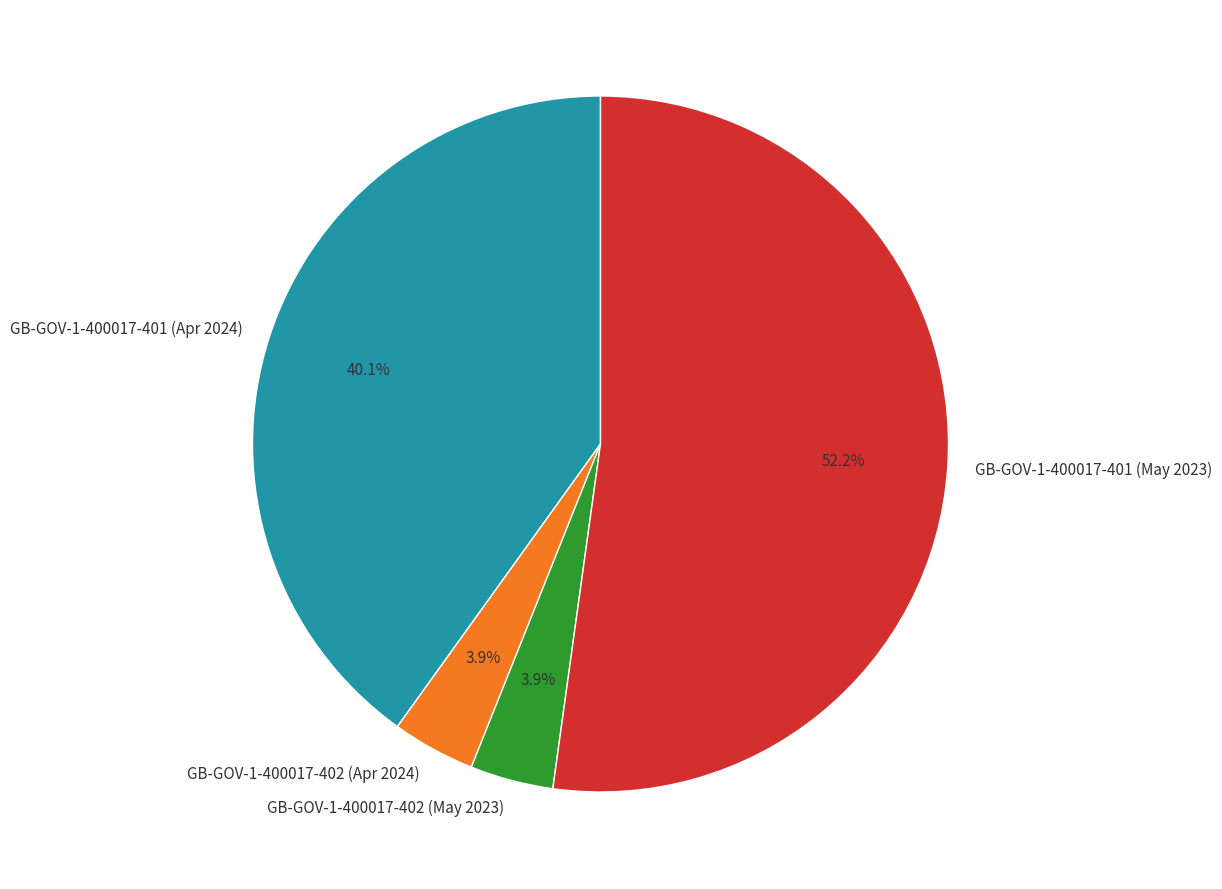

True or false: GB-GOV-1-400017-401 (May 2023) accounts for 44% of the total.

False